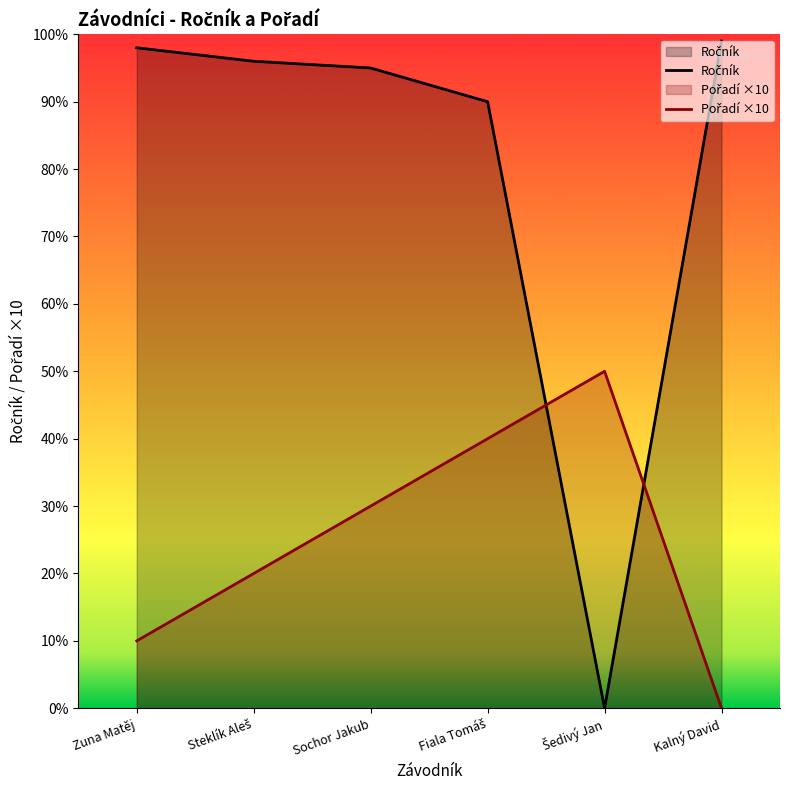

Reading left to right, list all the values displayed in this chart.

Ročník: Zuna Matěj=98	Steklík Aleš=96	Sochor Jakub=95	Fiala Tomáš=90	Šedivý Jan=0	Kalný David=99
Pořadí: Zuna Matěj=10	Steklík Aleš=20	Sochor Jakub=30	Fiala Tomáš=40	Šedivý Jan=50	Kalný David=0